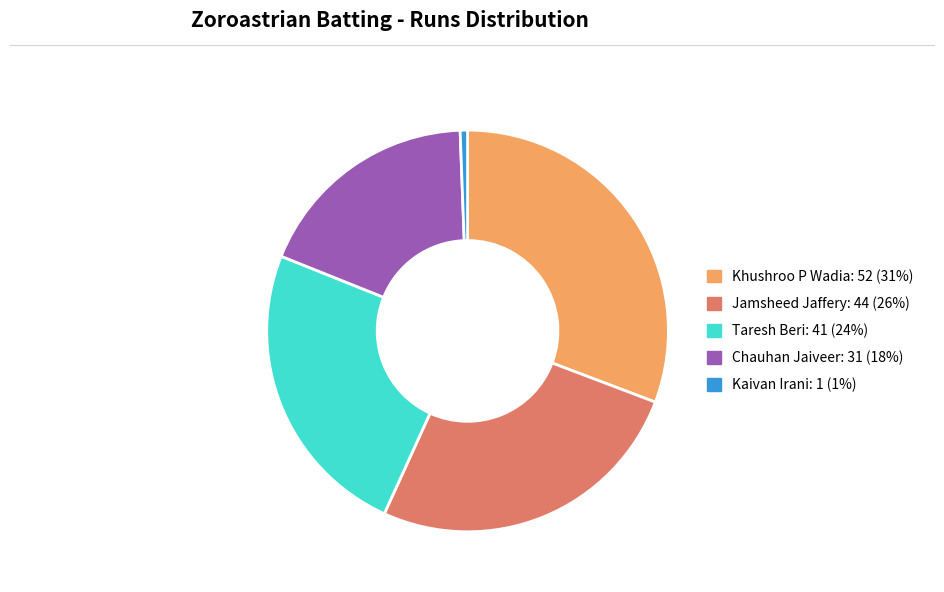

The Chauhan Jaiveer: 31 slice represents 18% of the pie. True or false?

True